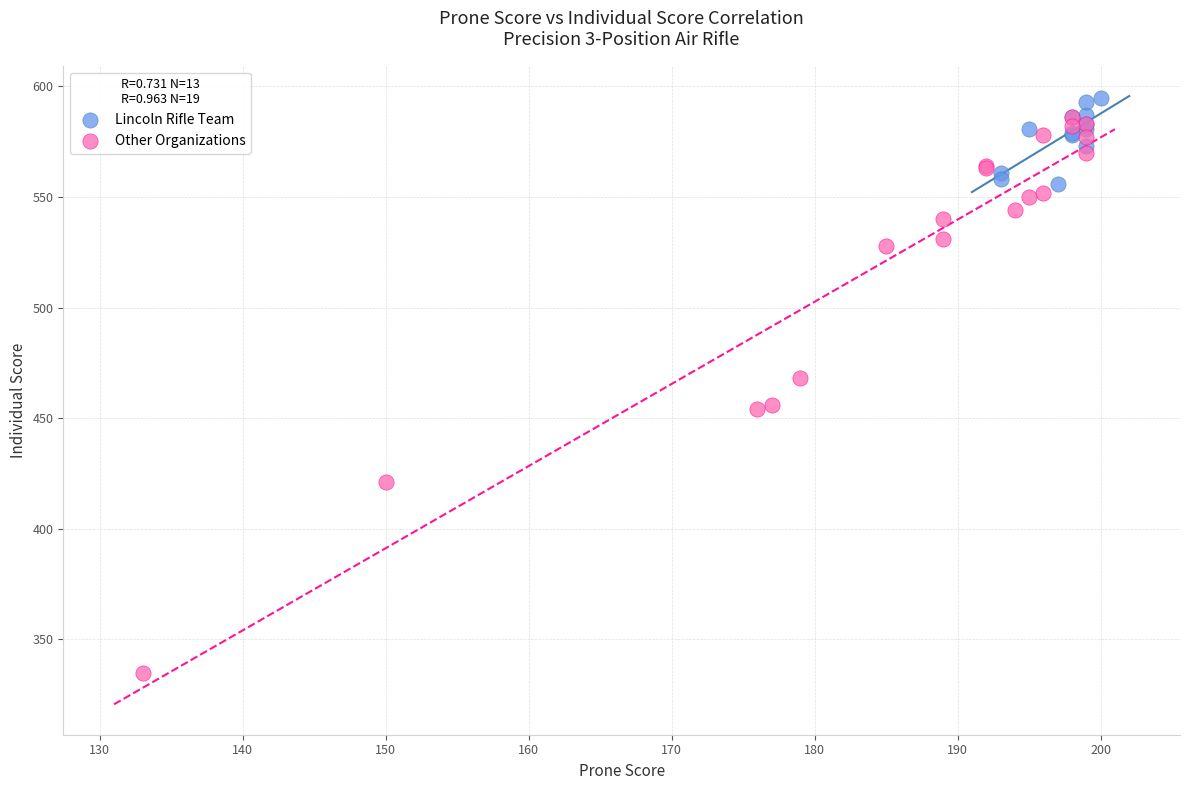

Which series contains the highest Y value?

Lincoln Rifle Team